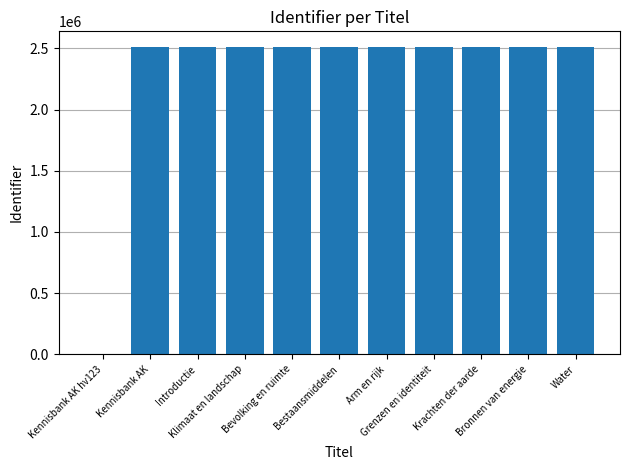

What is the sum of all values?

25122588